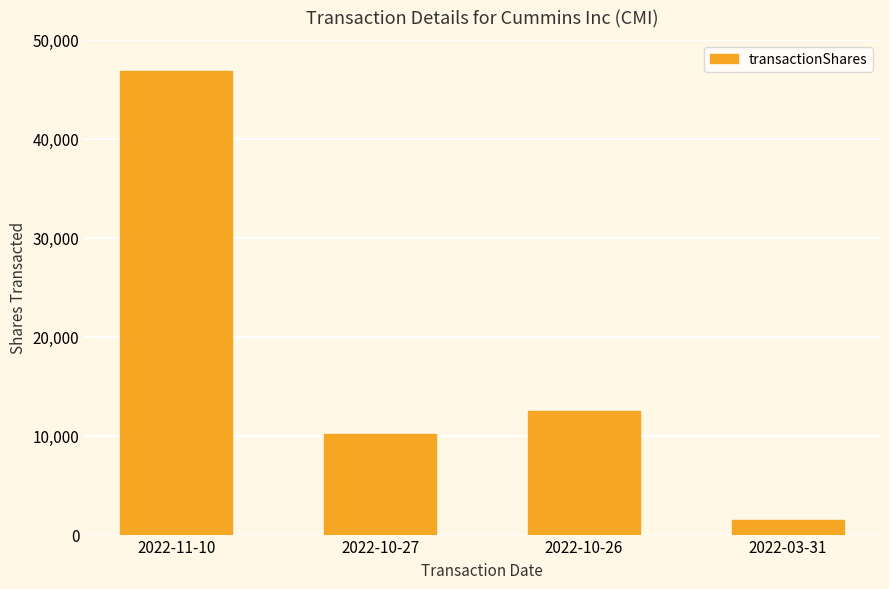

List the labels in order of value, largest first.

2022-11-10, 2022-10-26, 2022-10-27, 2022-03-31